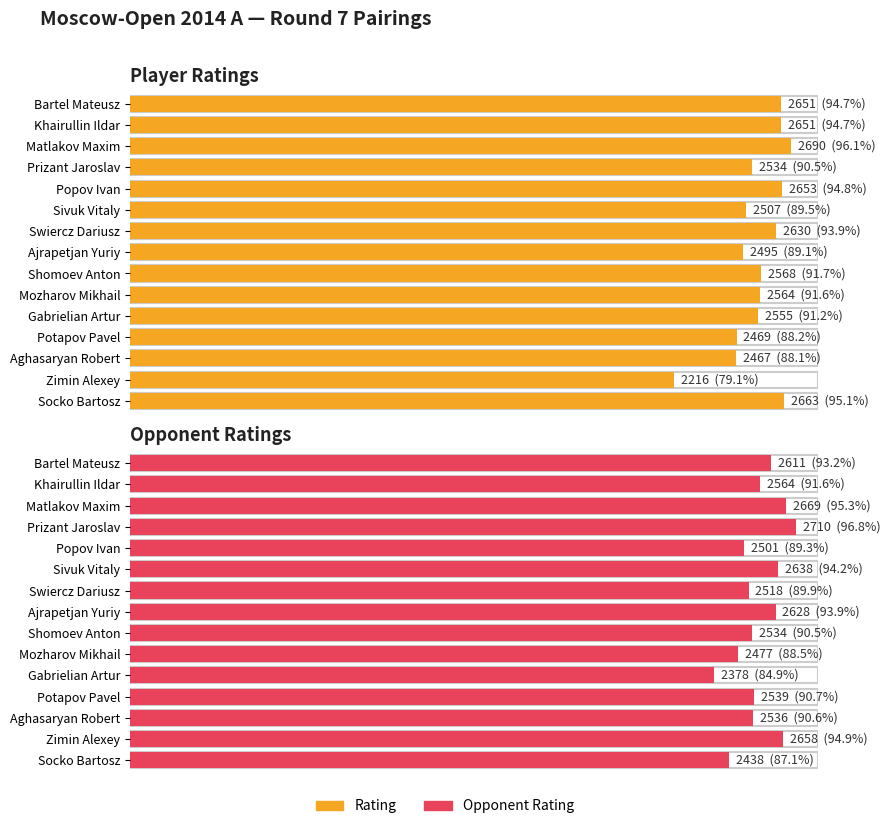

How many groups of bars are there?

15